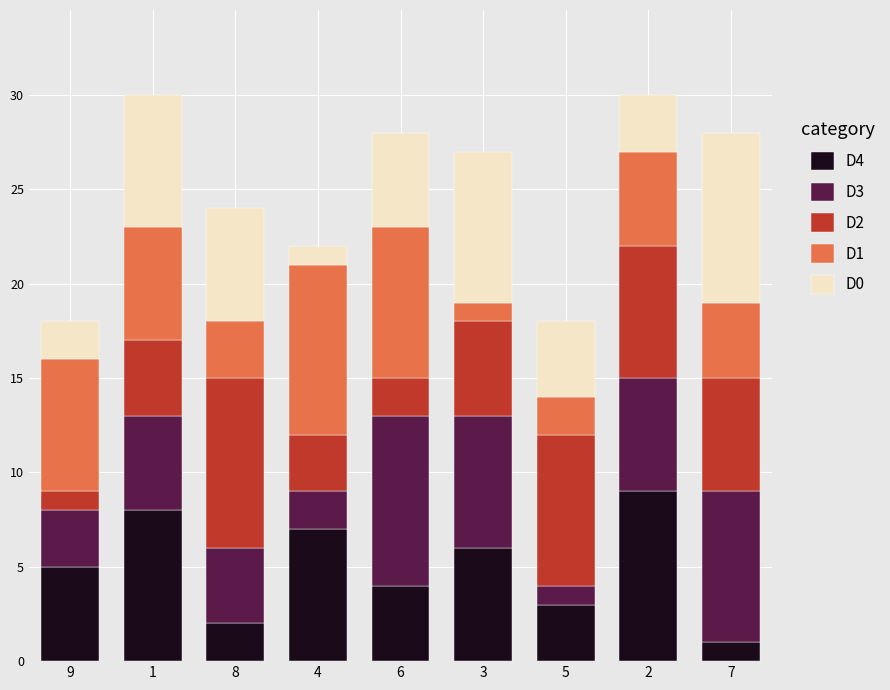

Is it true that D4 equals 5 at 9?

True